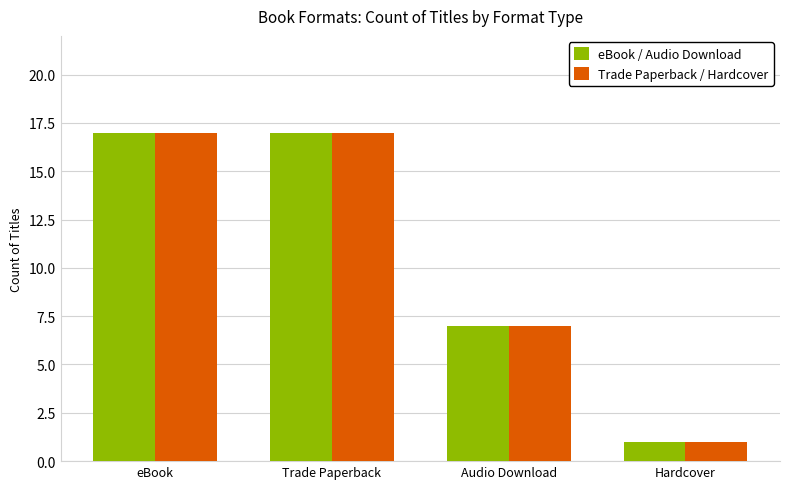

How many Trade Paperback / Hardcover values are between 7 and 17?

3